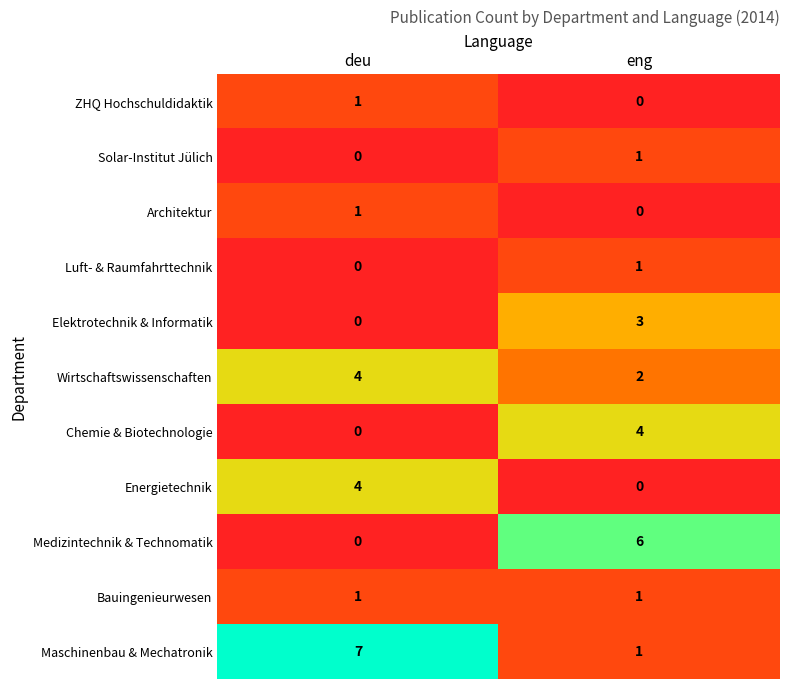

Reading left to right, extract all data points from this chart.

ZHQ Hochschuldidaktik: deu=1	eng=0
Solar-Institut Jülich: deu=0	eng=1
Architektur: deu=1	eng=0
Luft- & Raumfahrttechnik: deu=0	eng=1
Elektrotechnik & Informatik: deu=0	eng=3
Wirtschaftswissenschaften: deu=4	eng=2
Chemie & Biotechnologie: deu=0	eng=4
Energietechnik: deu=4	eng=0
Medizintechnik & Technomatik: deu=0	eng=6
Bauingenieurwesen: deu=1	eng=1
Maschinenbau & Mechatronik: deu=7	eng=1